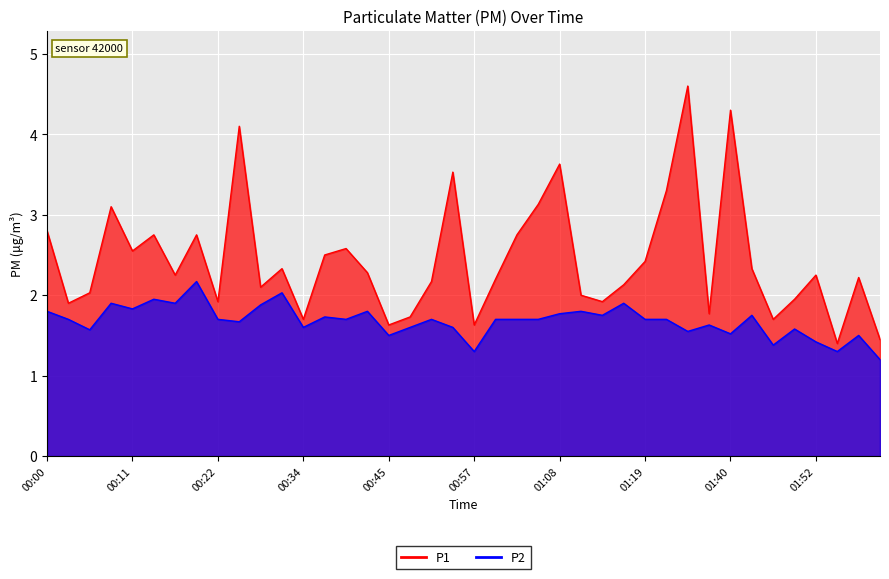

What is the smallest value displayed?

1.2